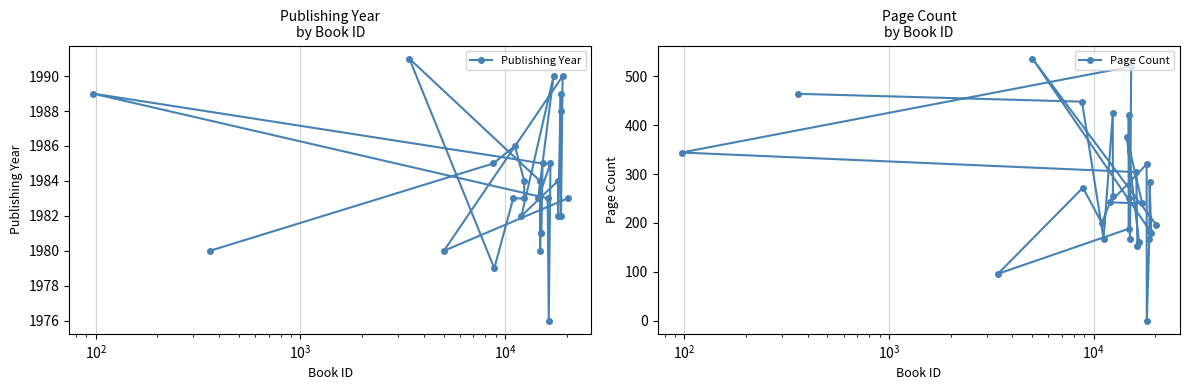

What is the highest value of the Publishing Year series?

1991